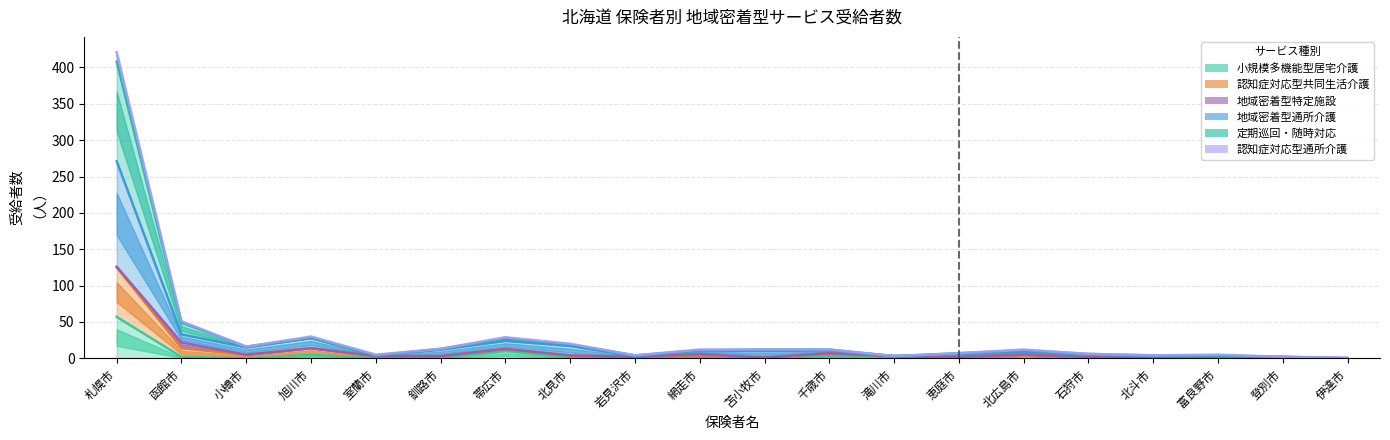

The value of 地域密着型通所介護 at 小樽市 is 15. True or false?

True